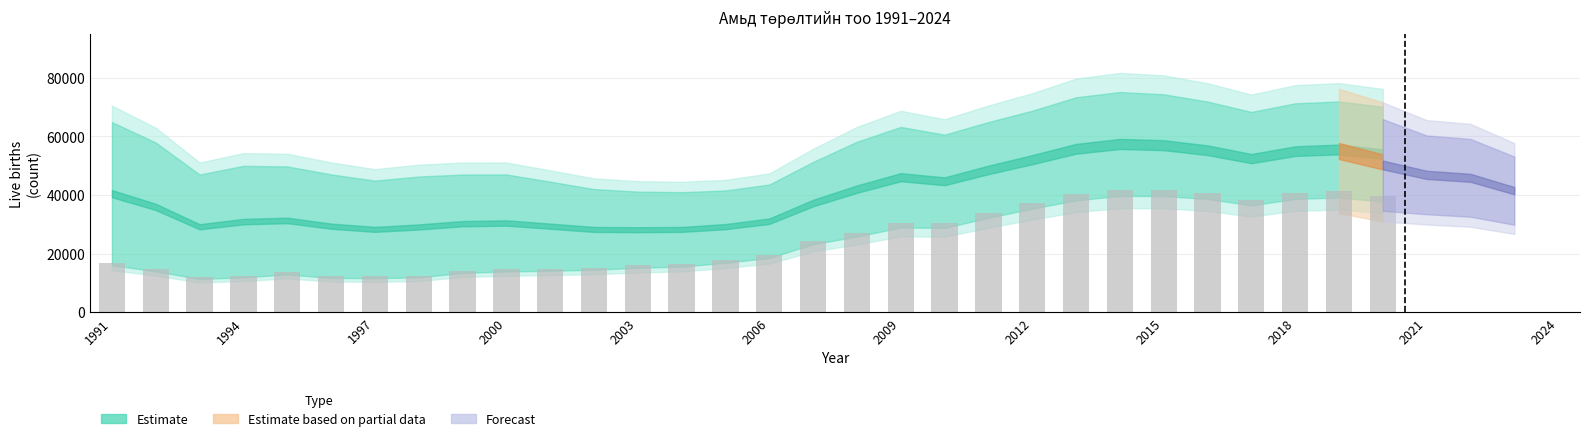

How many bars are there in total?

30